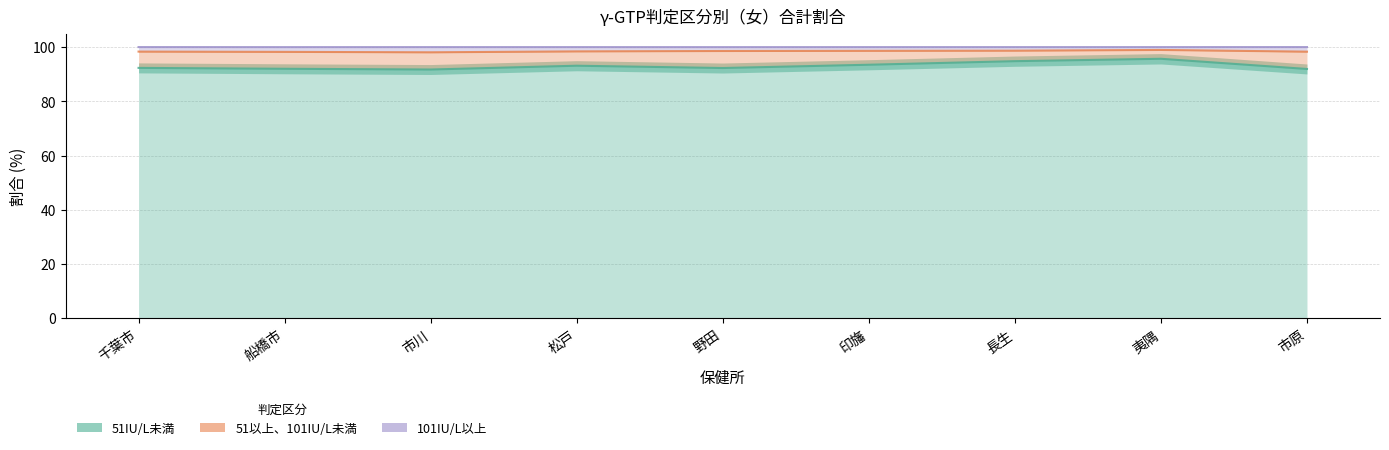

What is the greatest value displayed?

99.0